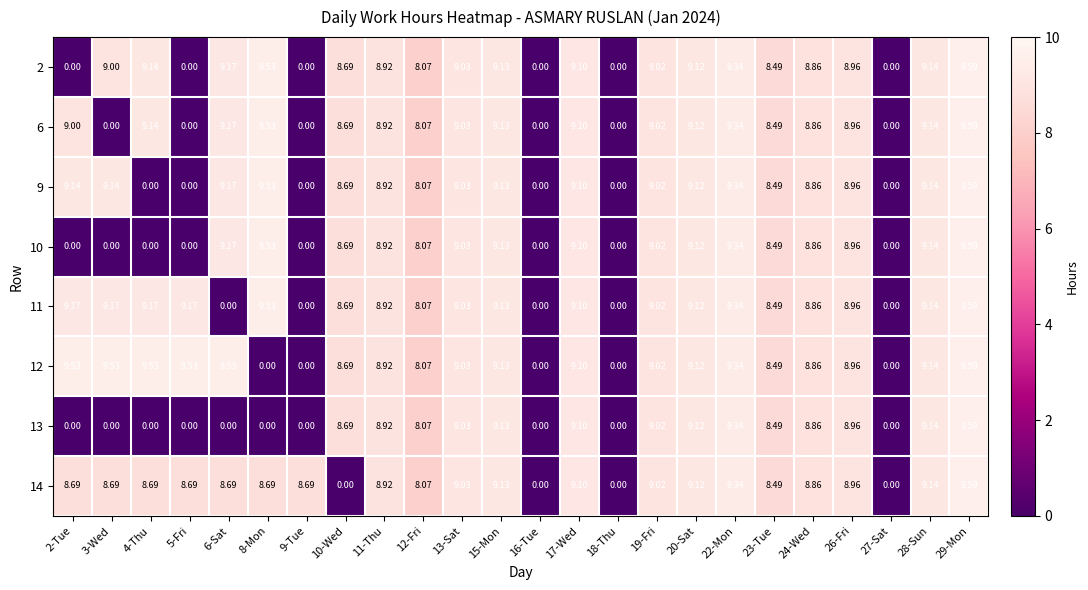

At which category is the sum across all series the highest?

29-Mon